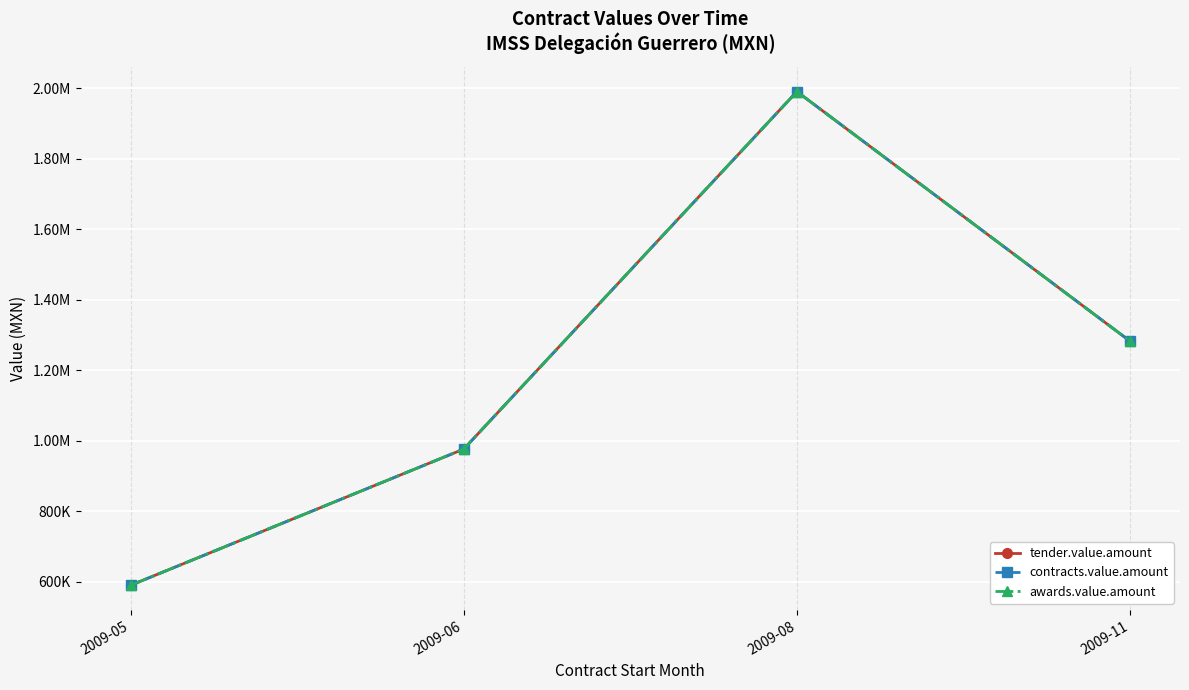

Is this an area chart (filled region under the line)?

No